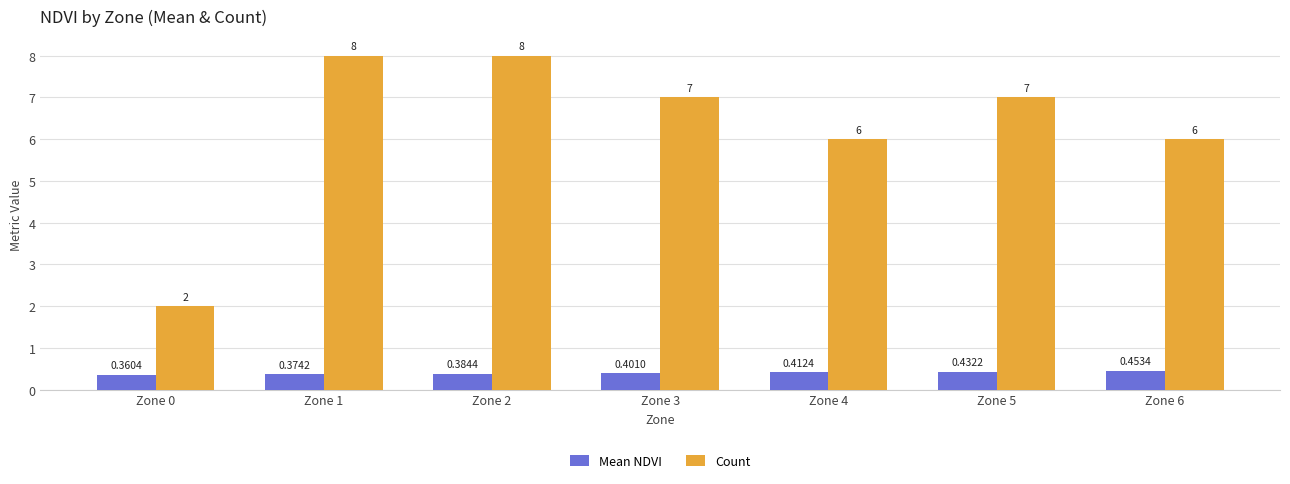

How many bars are there in total?

14